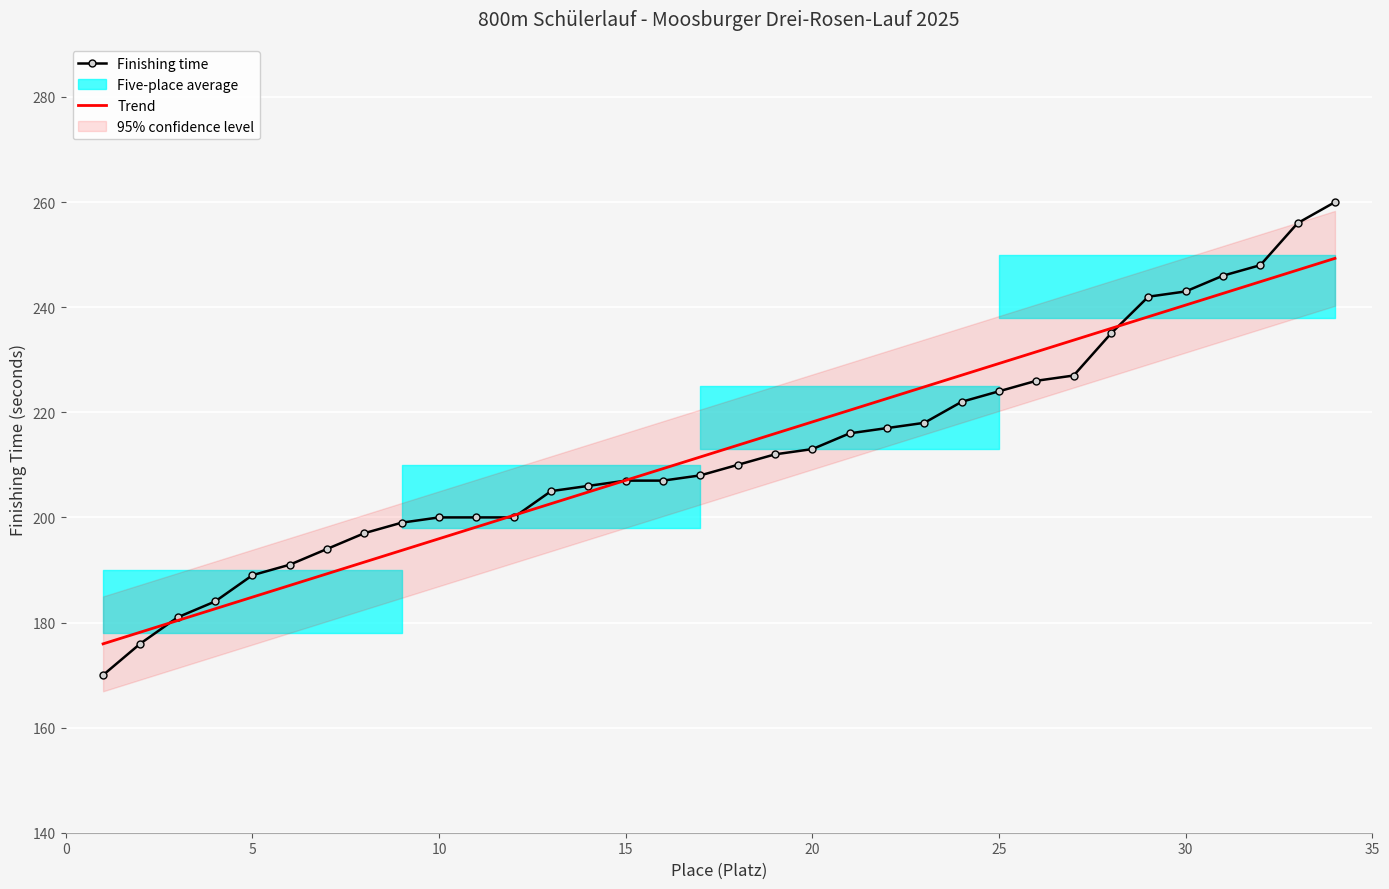

Which label corresponds to the largest value in the chart?

34